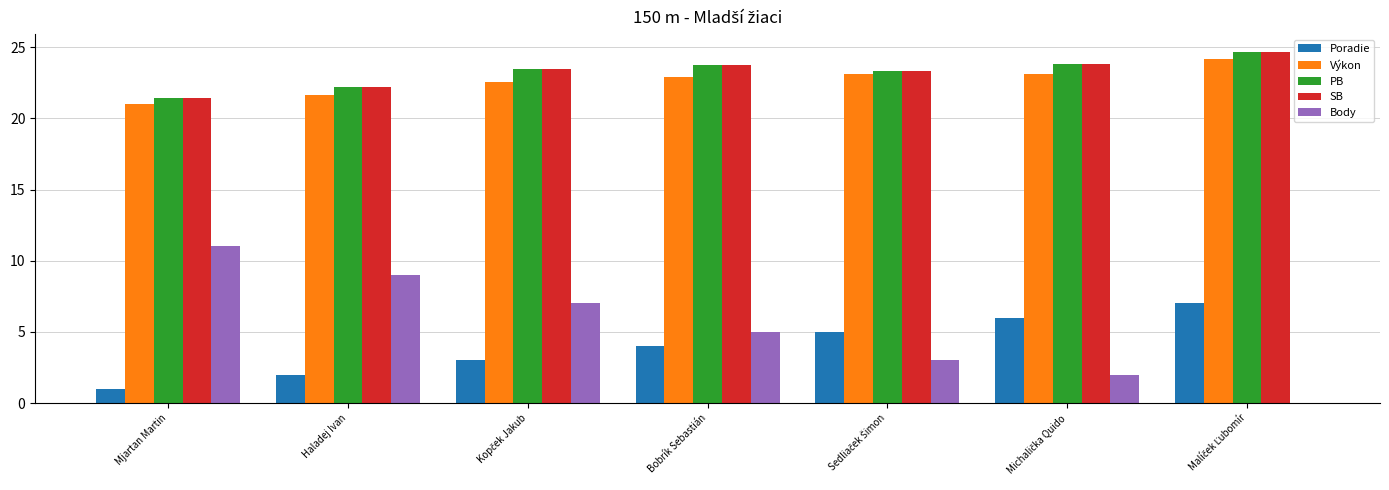

True or false: Poradie has a value of 4.0 at Bobrík Sebastián.

True